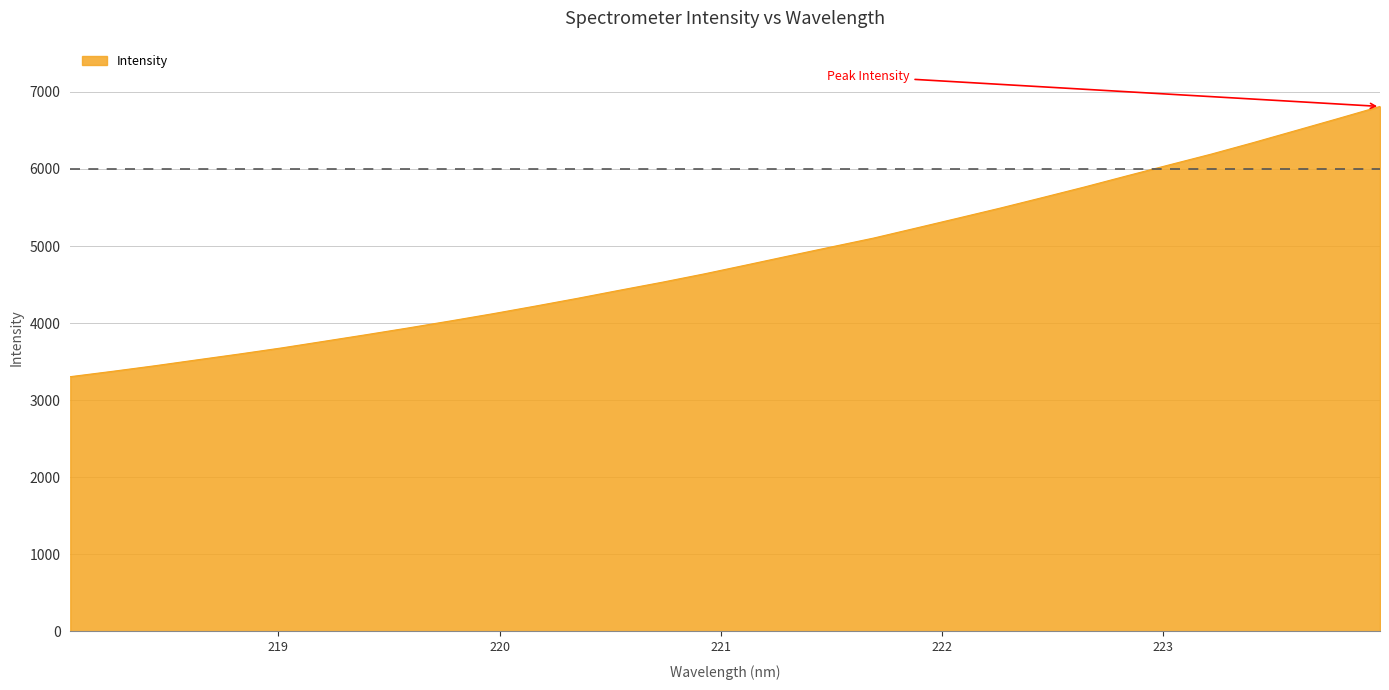

Reading left to right, list all the values displayed in this chart.

3305.0	3374.4	3446.6	3523.2	3599.0	3678.3	3763.8	3849.7	3937.9	4028.9	4122.4	4220.9	4321.8	4427.2	4530.2	4639.1	4754.9	4872.0	4987.7	5102.6	5231.6	5361.1	5491.7	5628.0	5766.1	5909.9	6051.9	6192.3	6342.2	6497.3	6652.8	6810.7